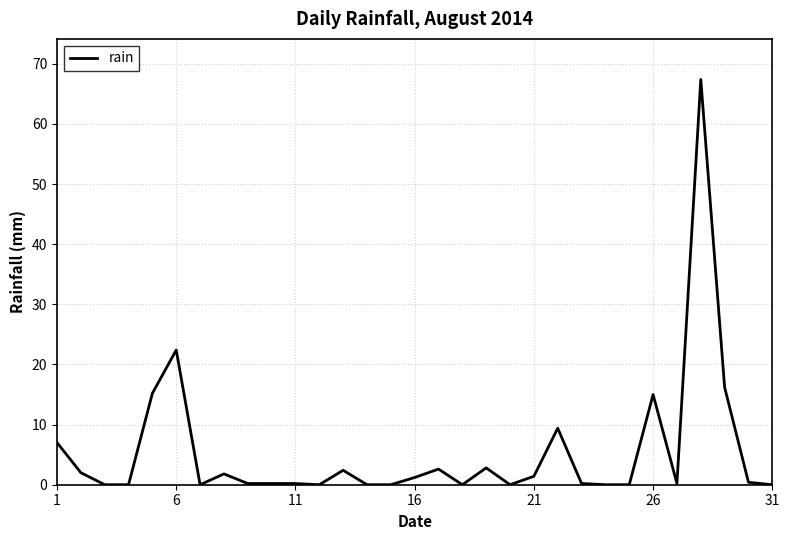

What is the maximum value shown in the chart?

67.4